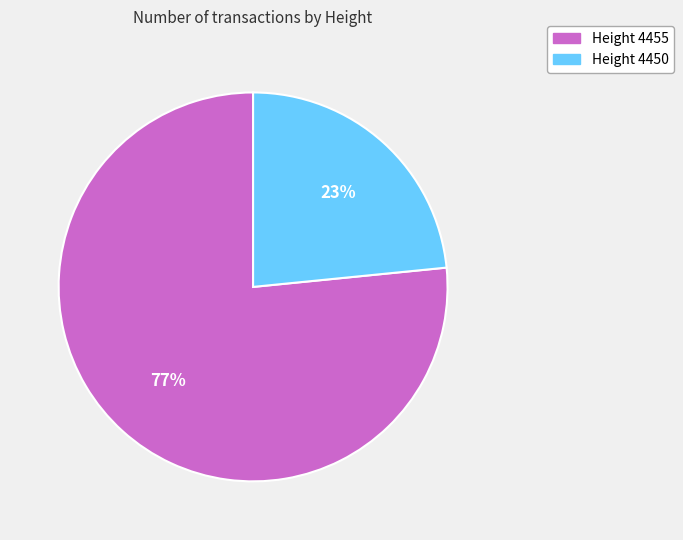

Does any single category account for the majority?

Yes